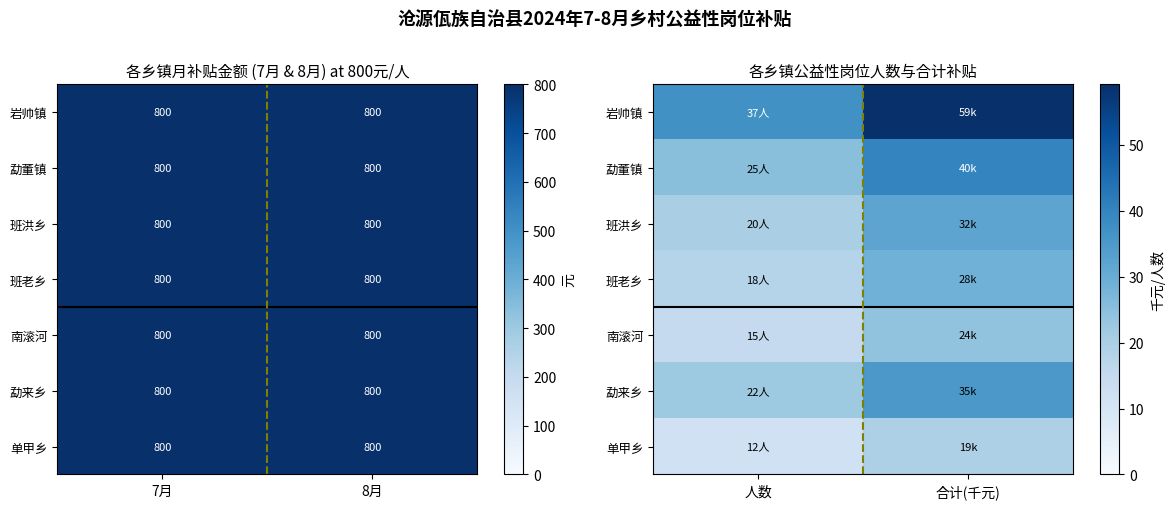

Which category has the lowest value across all series?

人数